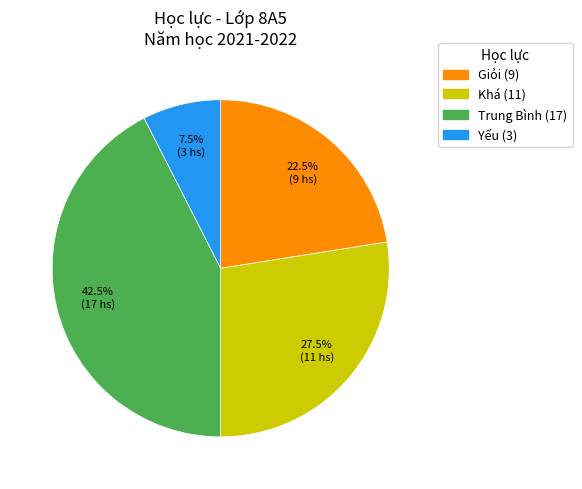

Is there any slice that represents more than half of the pie?

No